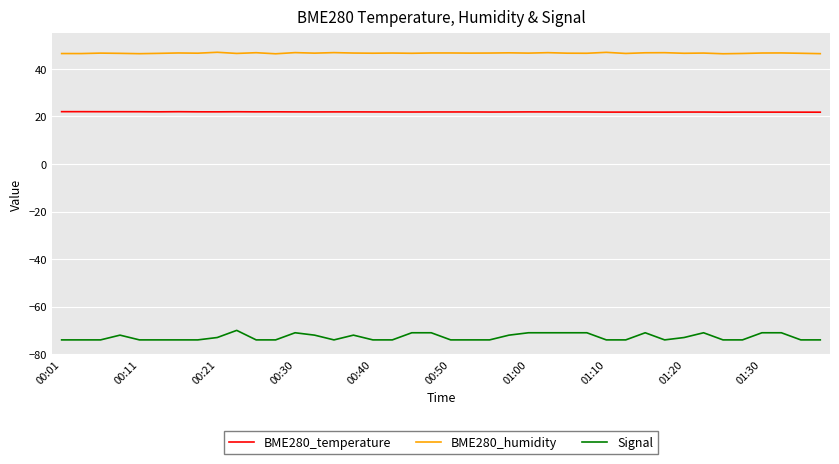

List the series in order of their peak value, lowest first.

Signal, BME280_temperature, BME280_humidity